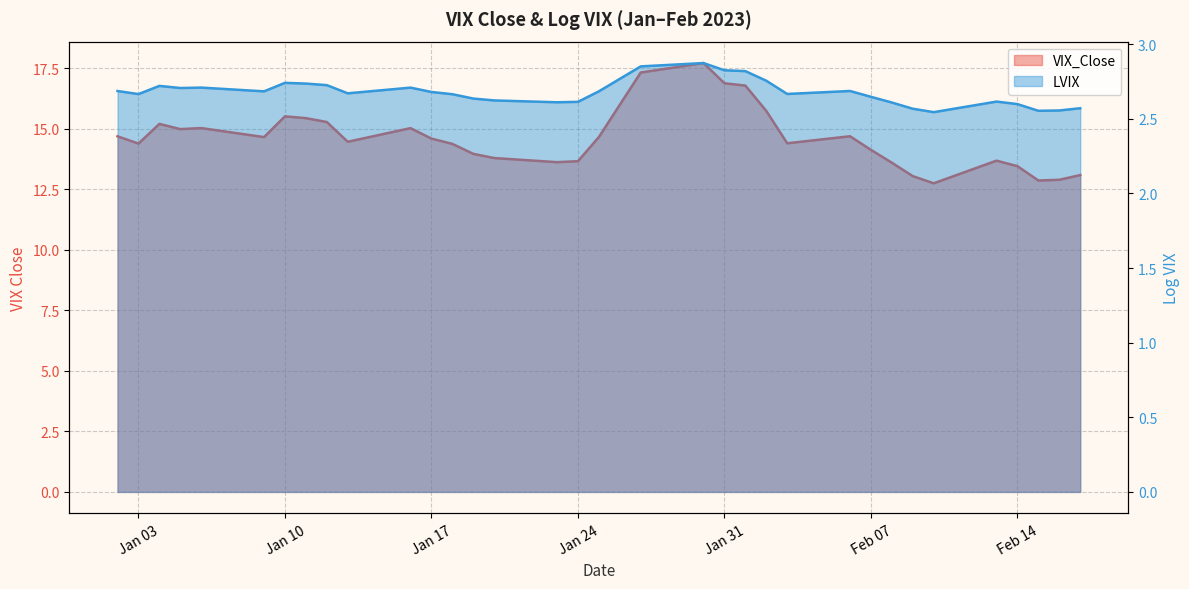

Which series changed the most between 2023-01-03 and 2023-02-01?

VIX_Close